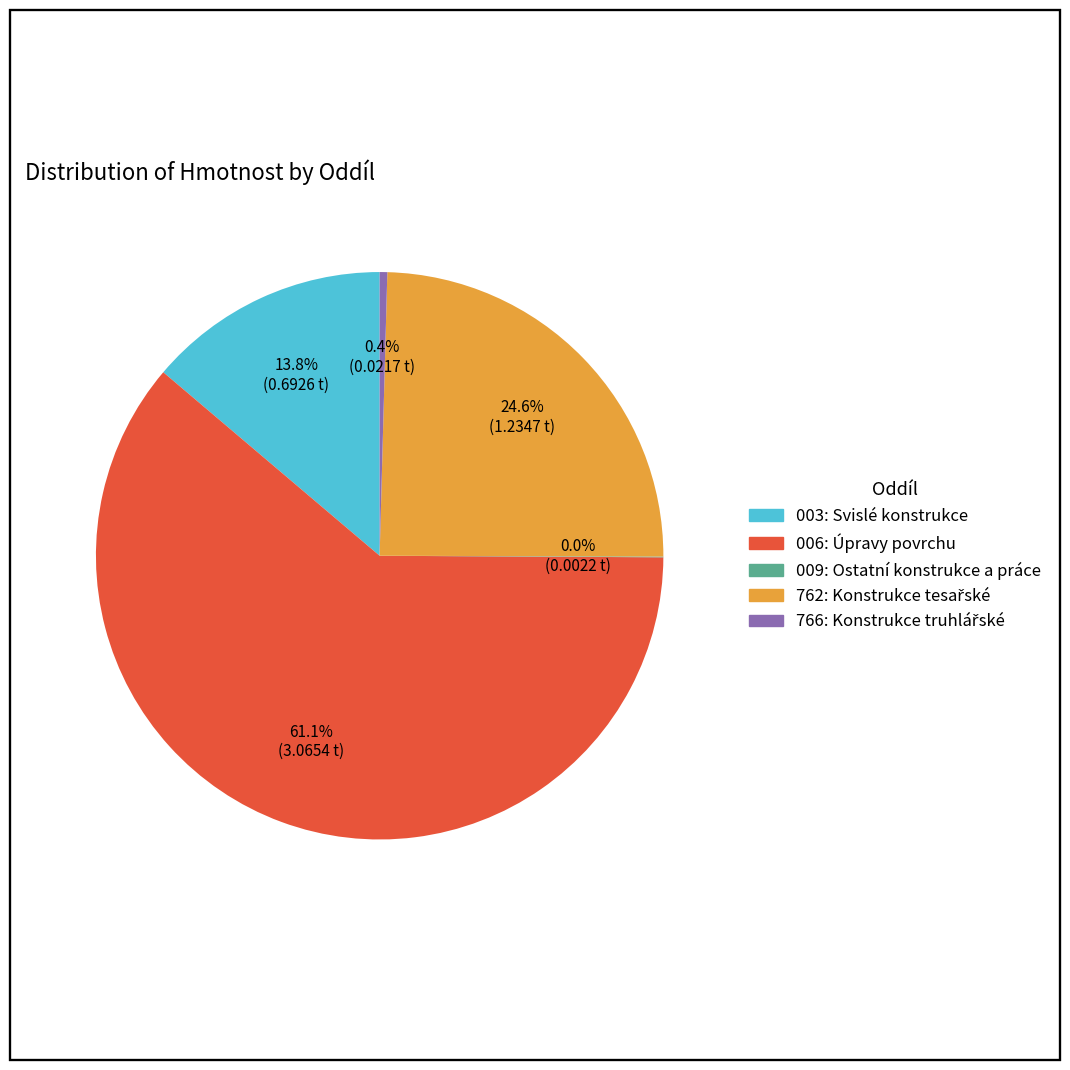

To the nearest percent, what is the difference between the largest and smallest slice percentages?

61%